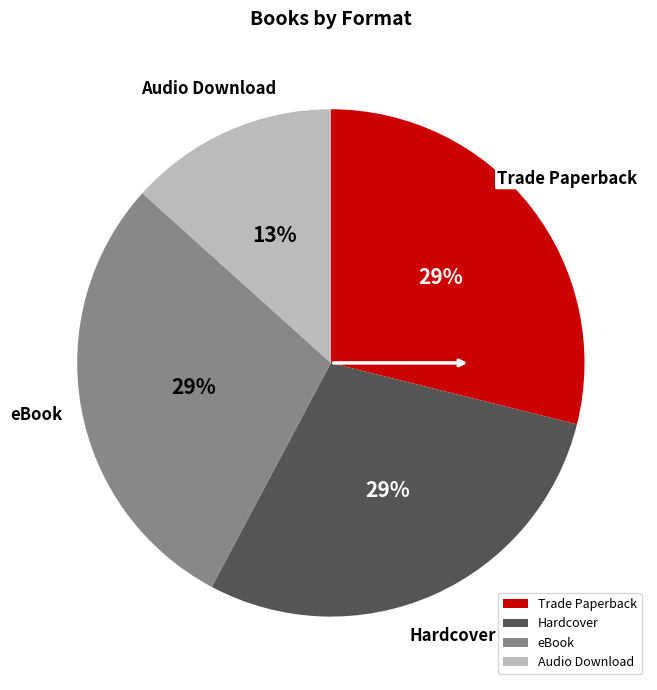

Combined, do Trade Paperback and Hardcover account for over 50%?

Yes